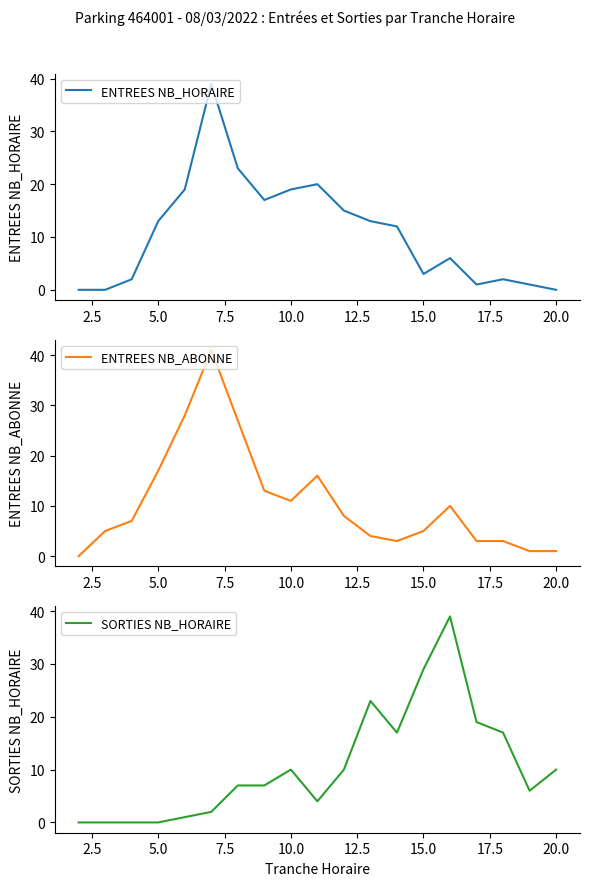

At how many categories does at least one series exceed 11?

14